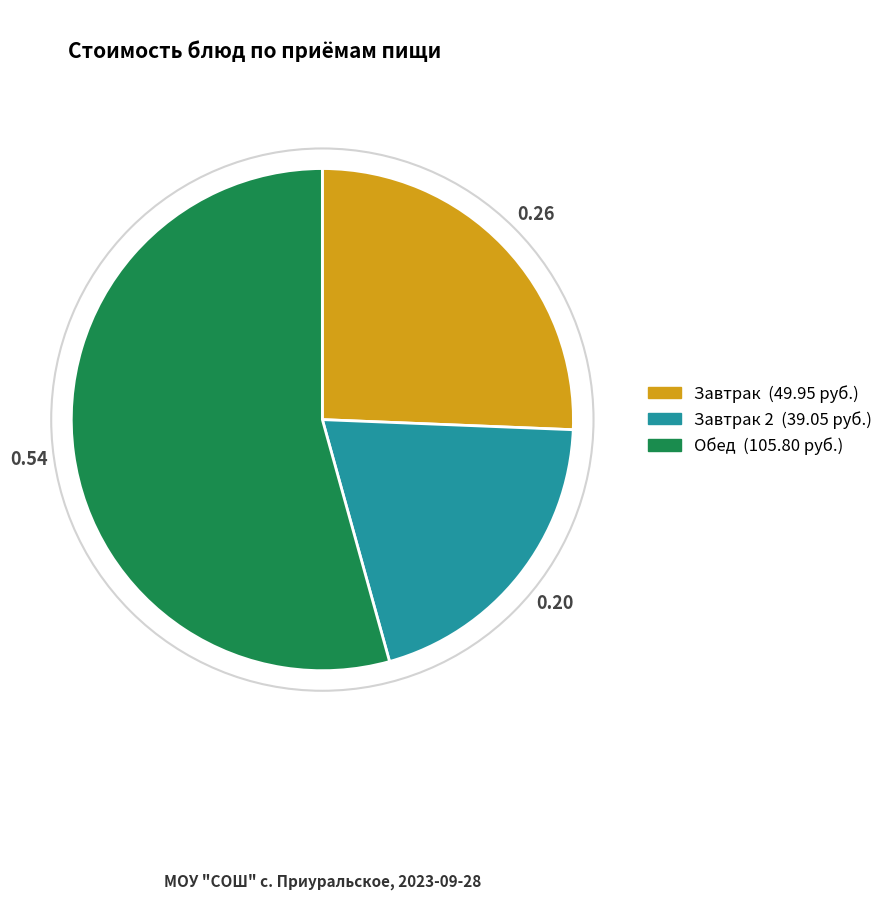

Does any single category account for the majority?

Yes